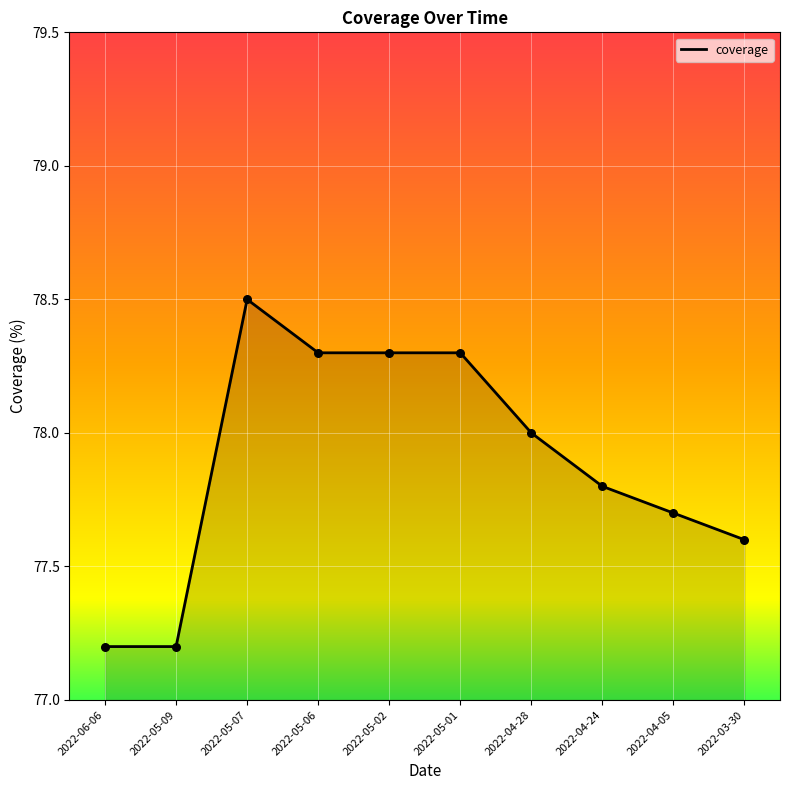

Approximately how many times larger is the value at 2022-03-30 compared to 2022-04-24?

1.0